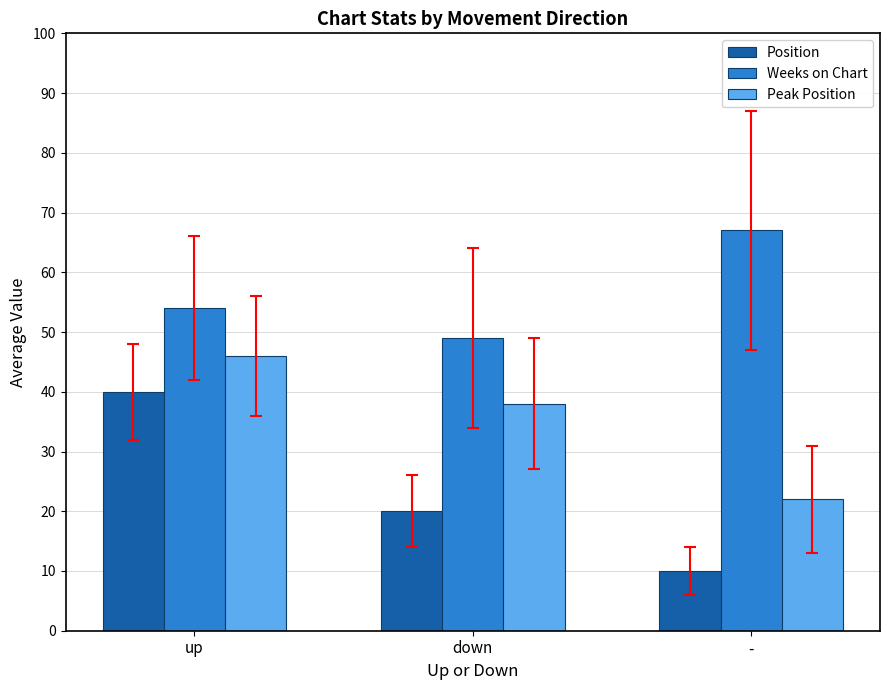

Rank the series by their maximum value, from lowest to highest.

Position, Peak Position, Weeks on Chart